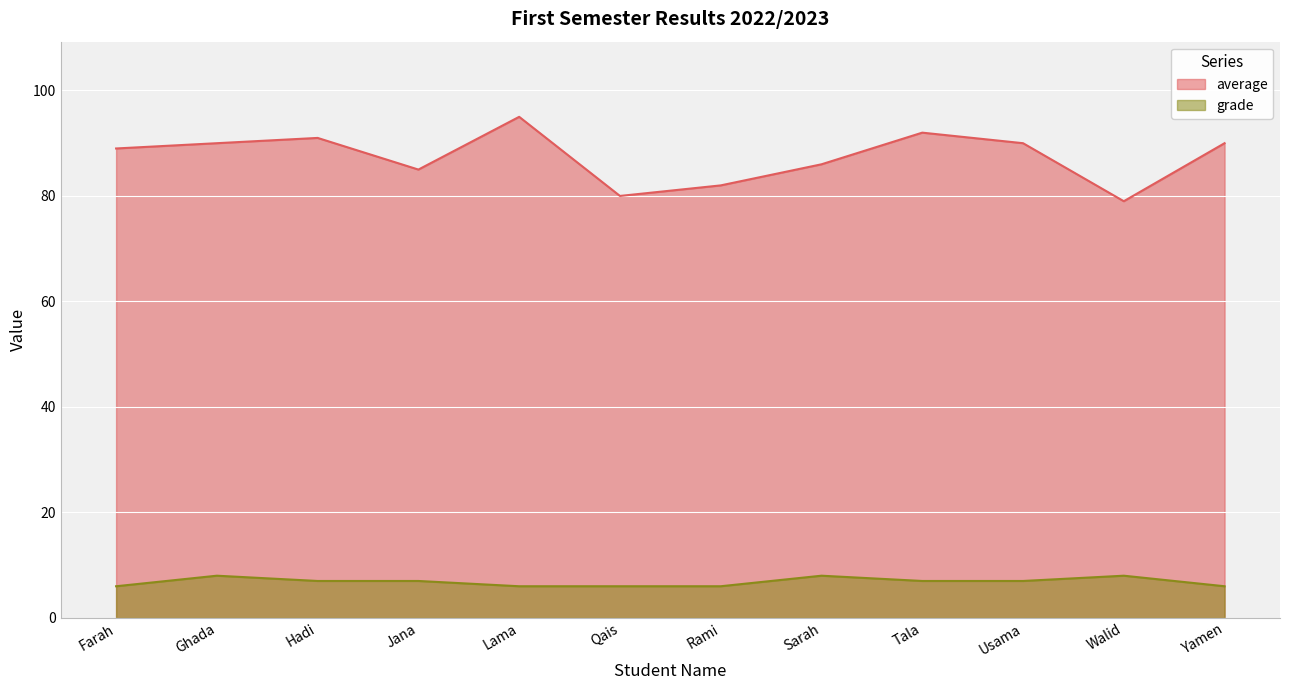

Which series has the largest total across all categories?

average